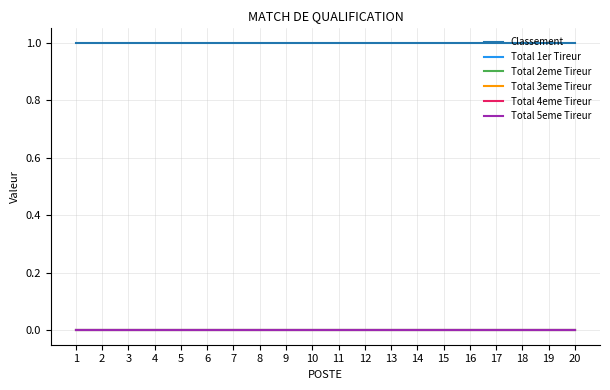

Does the chart have visible grid lines?

Yes